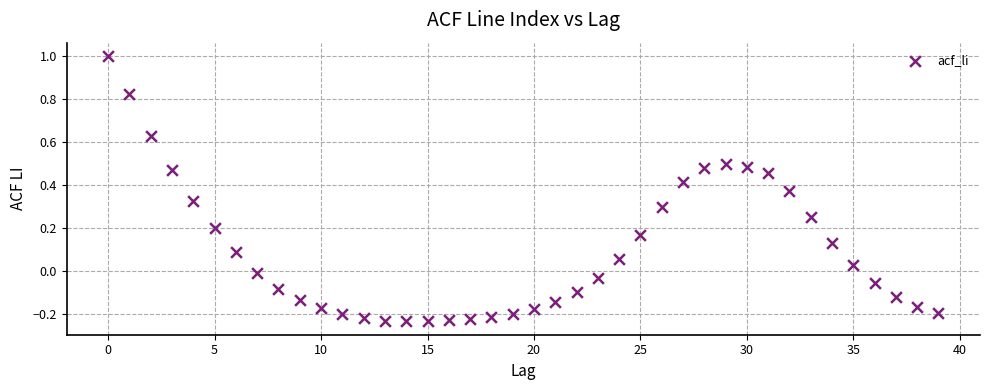

What is the range of Y values (max minus min)?

1.2